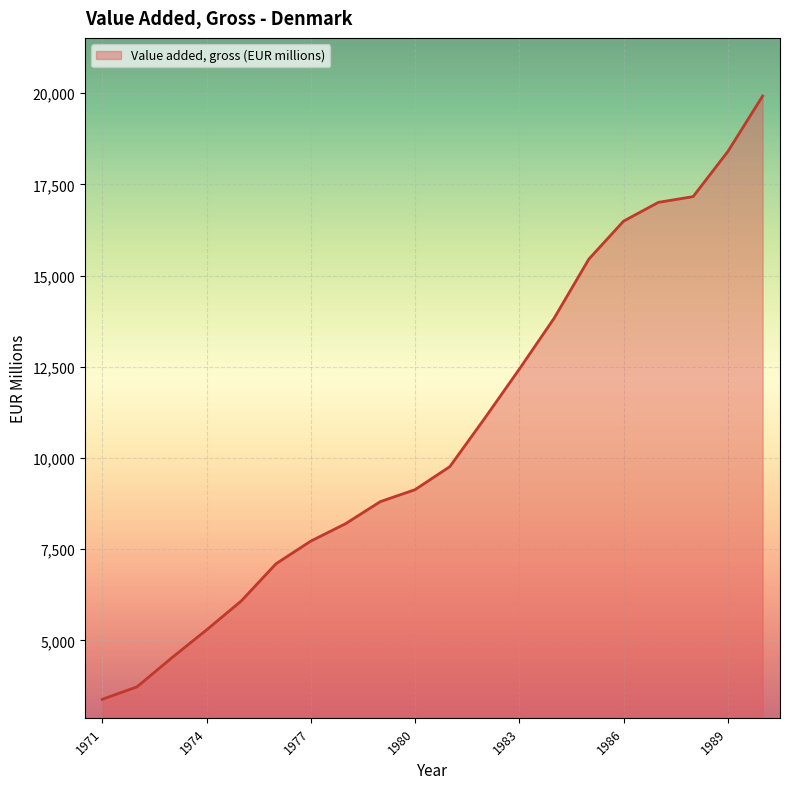

What is the difference between the maximum and minimum values?

16531.9